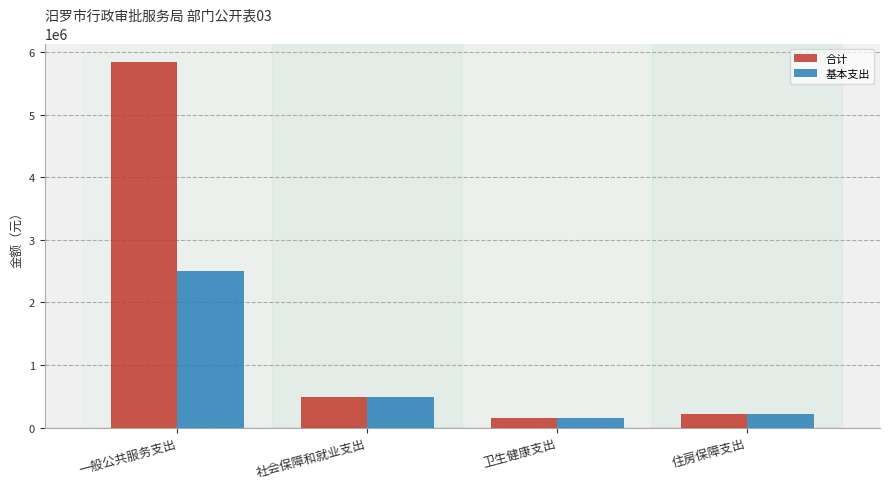

The 合计 series shows 222498.7 at 住房保障支出. True or false?

True